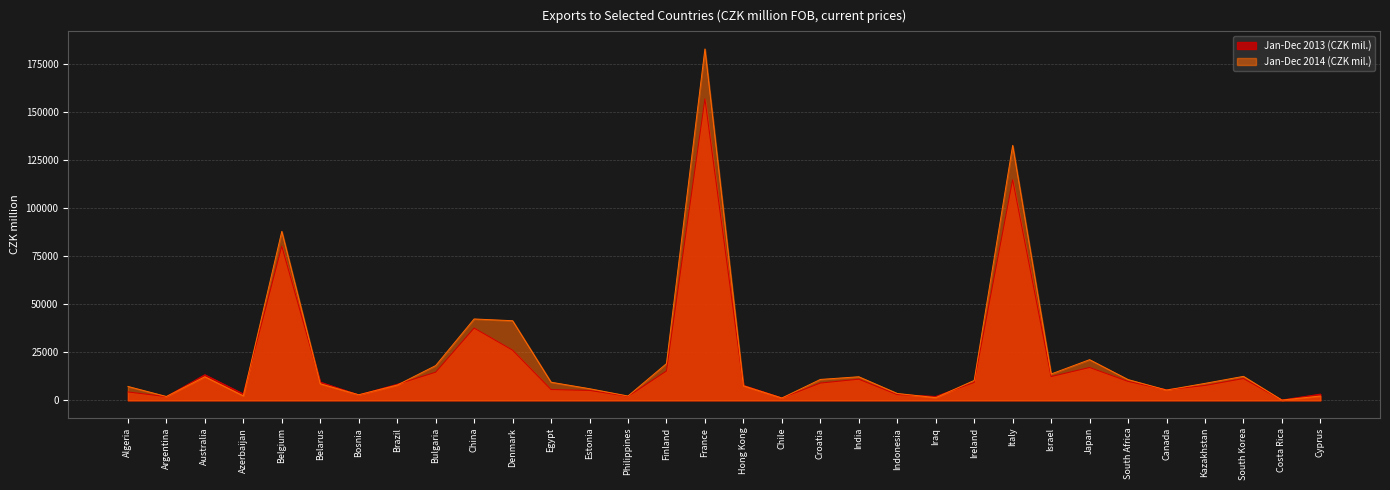

What is the label of the 23rd point from the right?

China